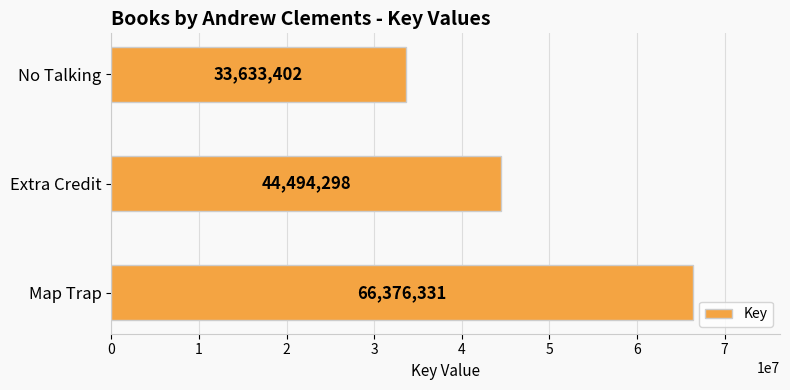

Is it true that the value at No Talking is 8177381?

False